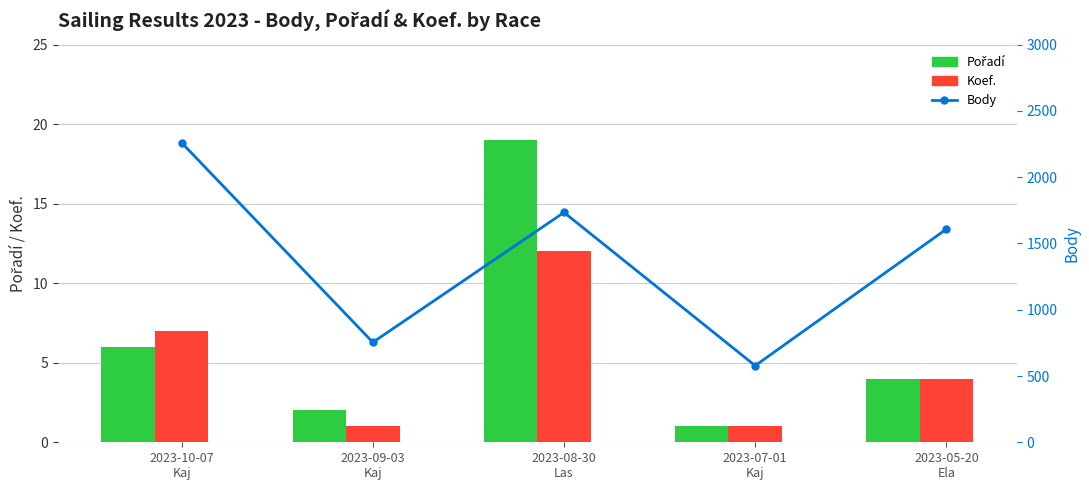

What is the value of the Koef. bar at the 1st from the left?

7